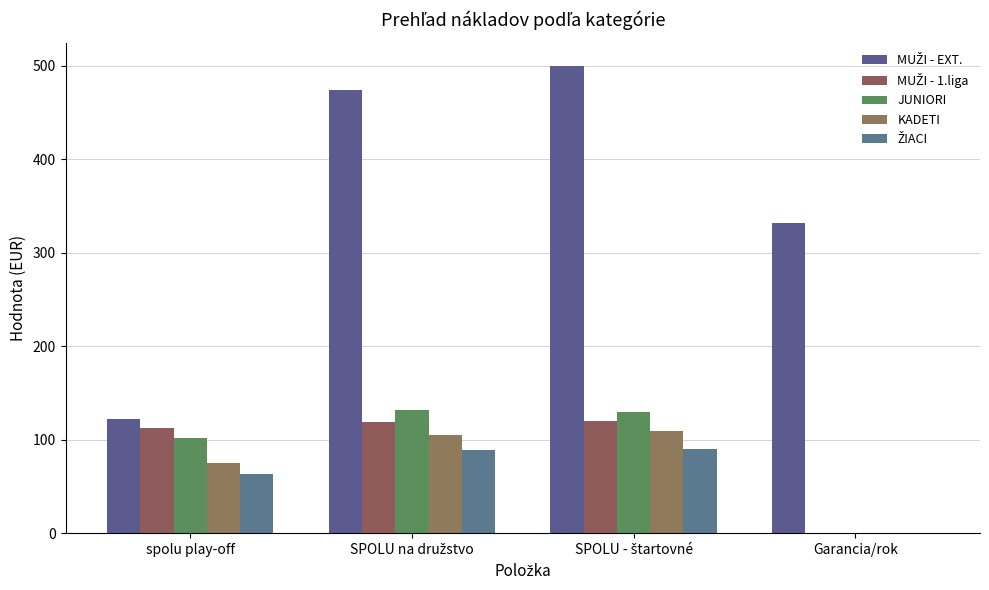

What is the difference between the second highest and second lowest values in the JUNIORI series?

27.5